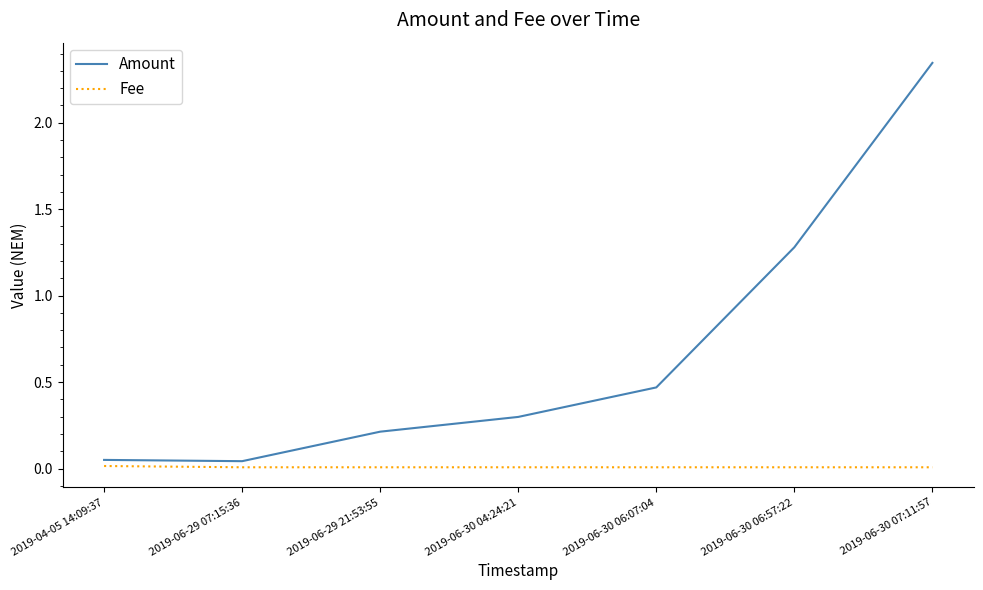

True or false: Amount has more than 1 points higher than both neighbors.

False